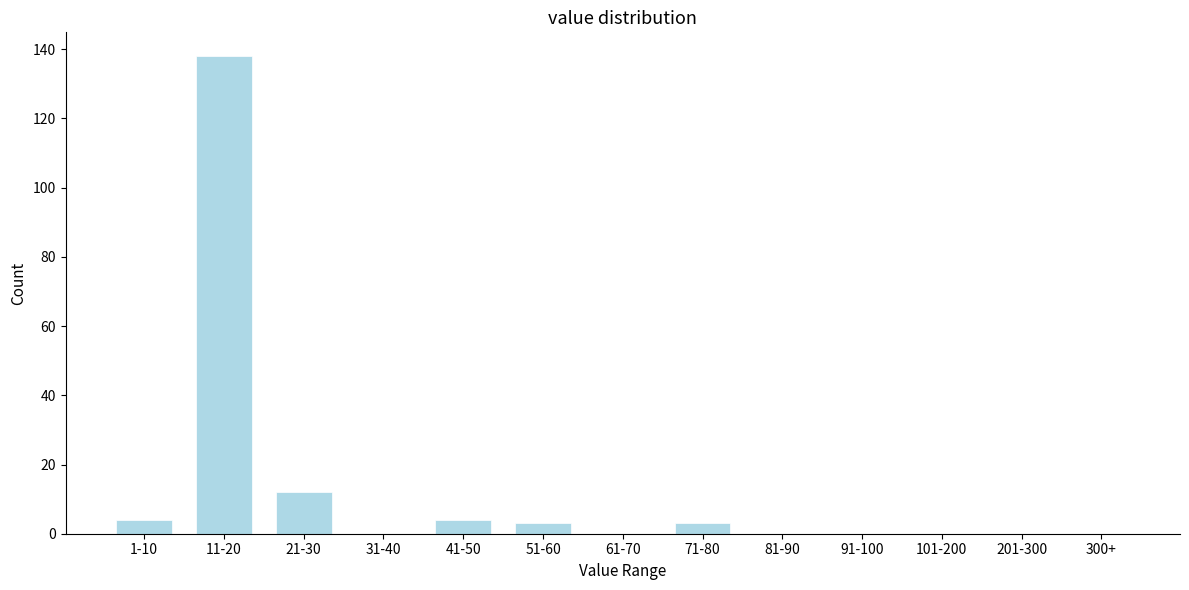

Reading left to right, list all the values displayed in this chart.

1-10=4	11-20=138	21-30=12	31-40=0	41-50=4	51-60=3	61-70=0	71-80=3	81-90=0	91-100=0	101-200=0	201-300=0	300+=0